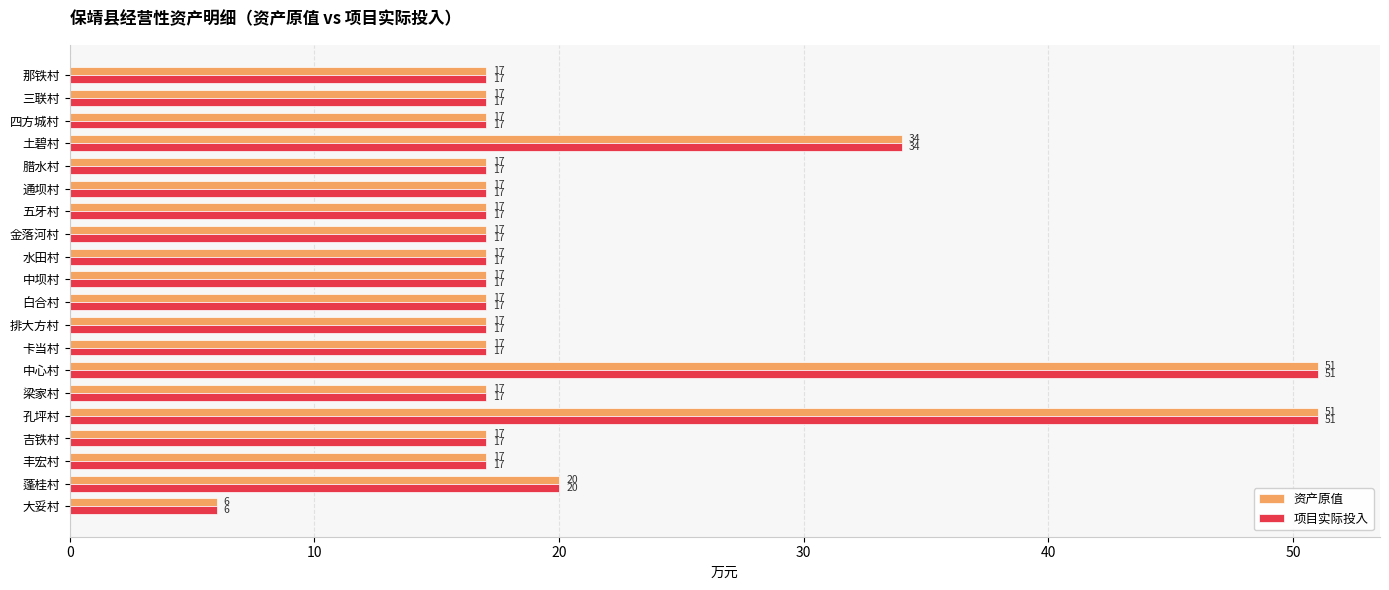

The value of 资产原值 at 大妥村 is 6. True or false?

True